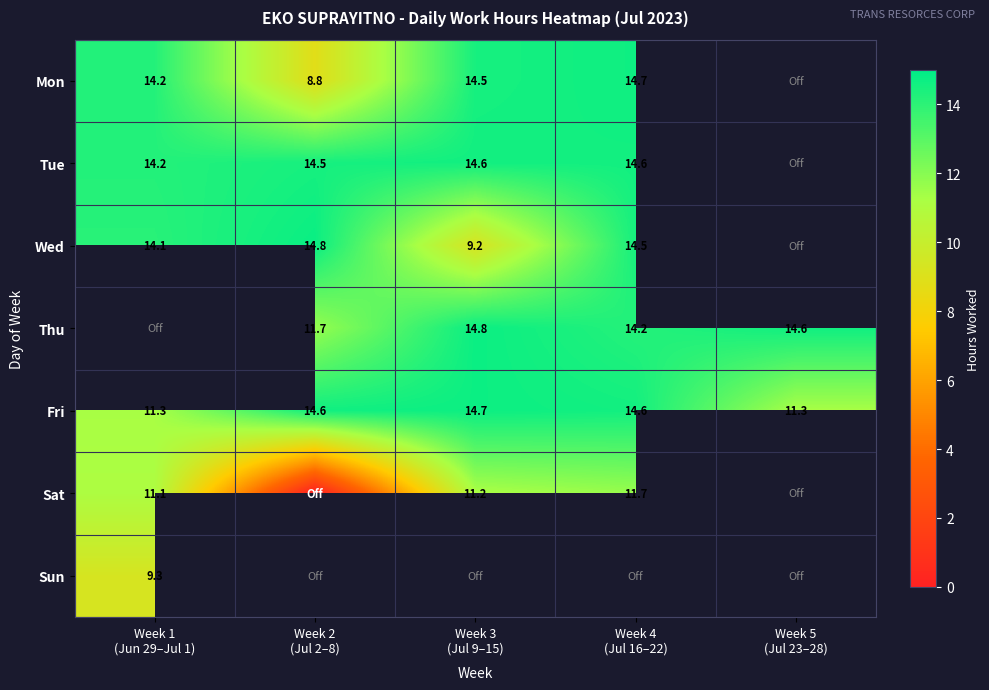

What is the maximum value shown in the chart?

14.8